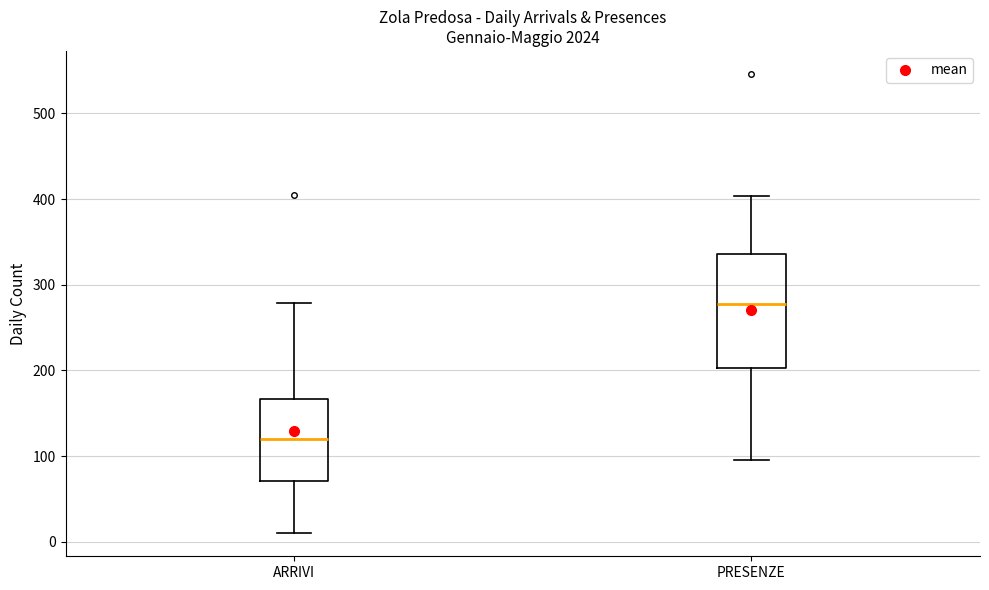

Comparing the boxes themselves (not the whiskers), which one is the tallest?

PRESENZE